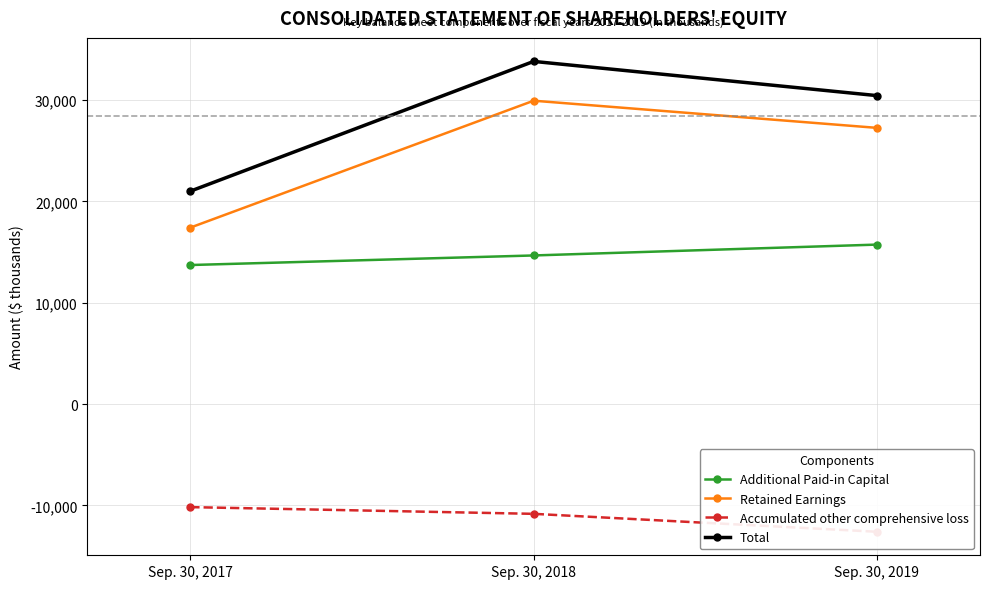

How many values in the Retained Earnings series are below 27246?

1